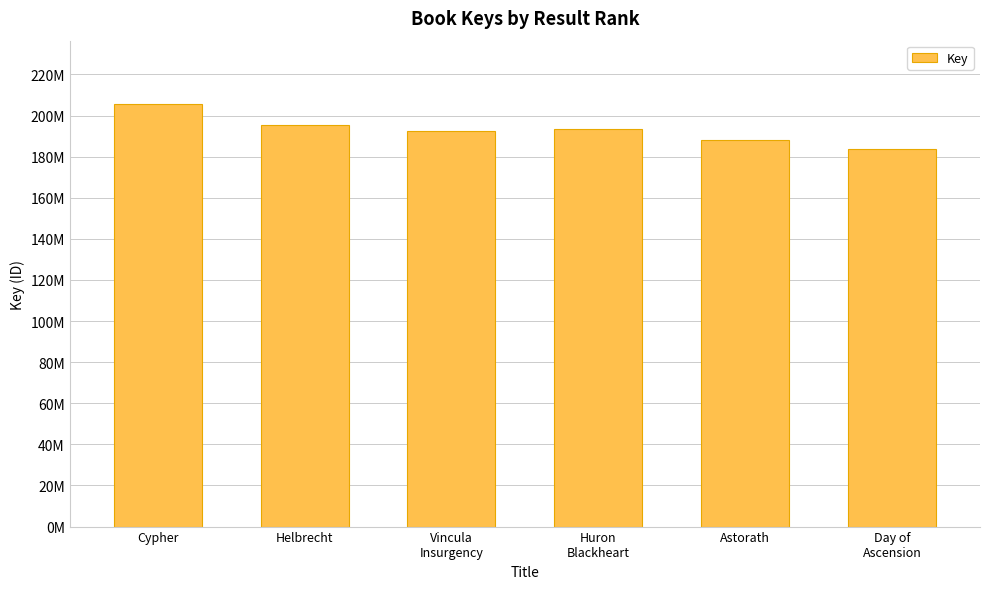

What is the maximum value shown in the chart?

205589940